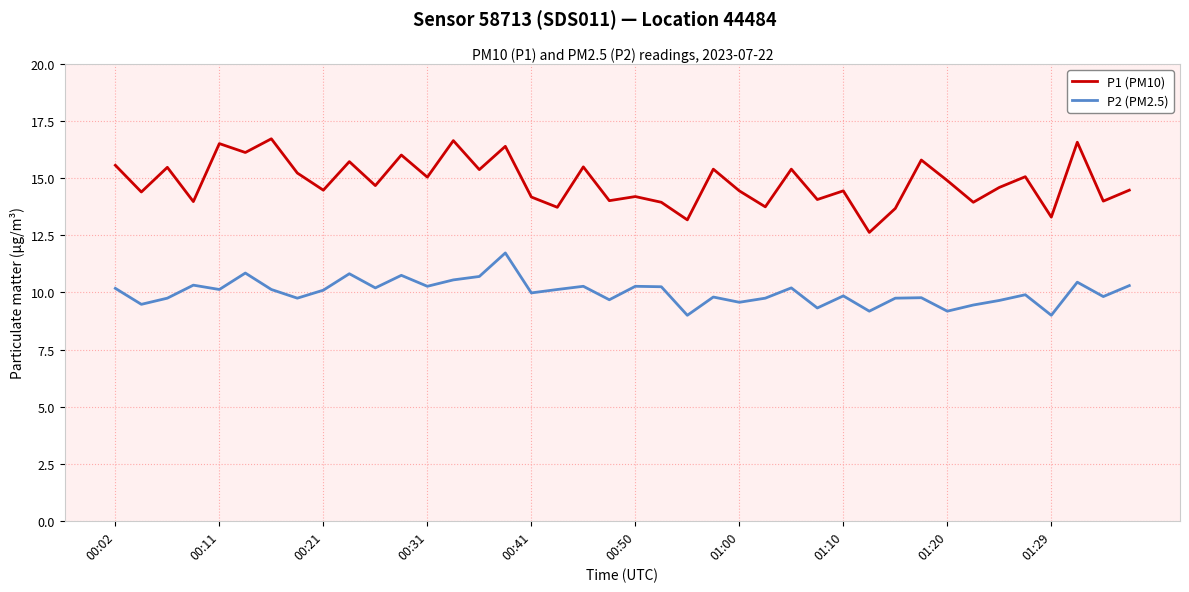

What is the minimum value for P1 (PM10)?

12.6